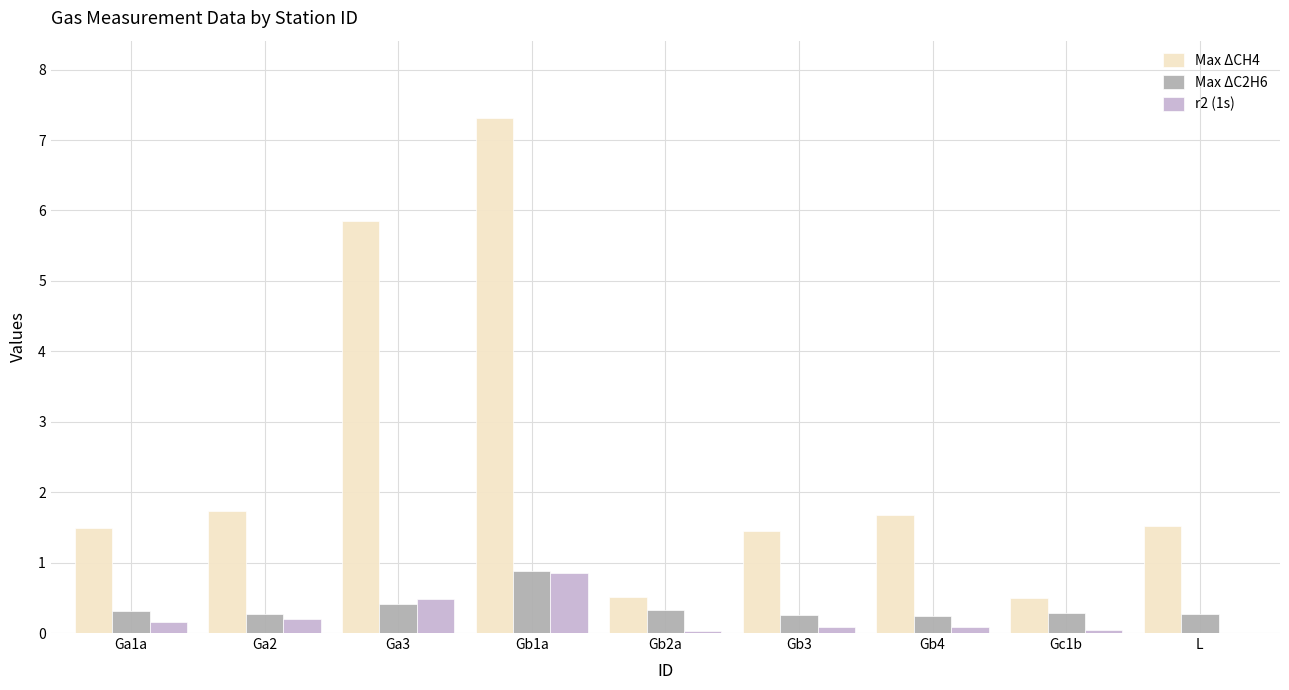

Which series has the largest total across all categories?

Max ΔCH4